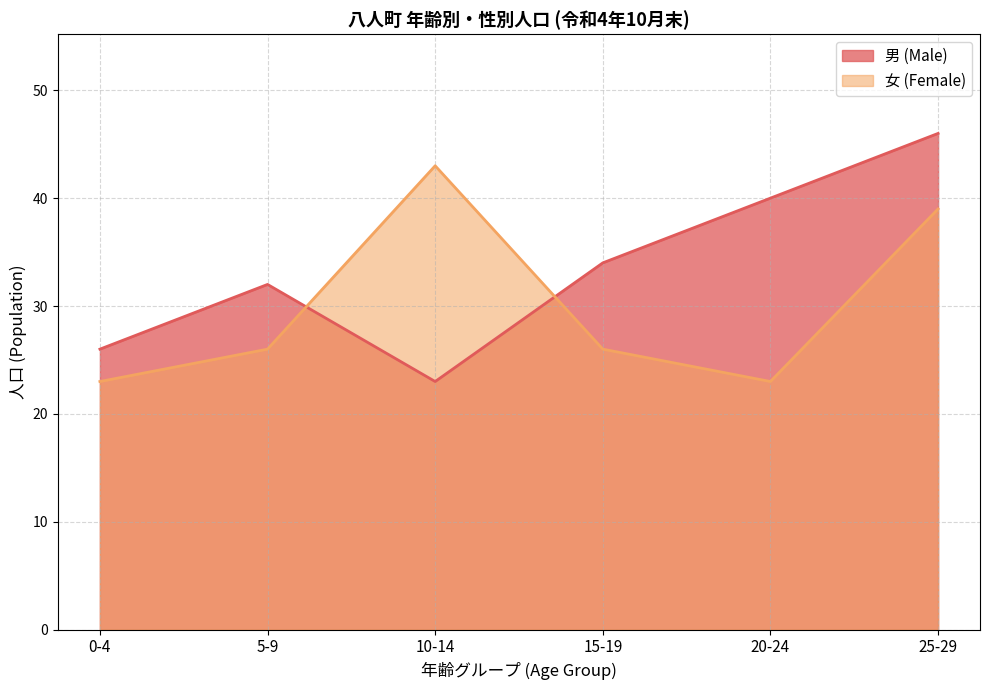

What position from the right is 10-14?

4